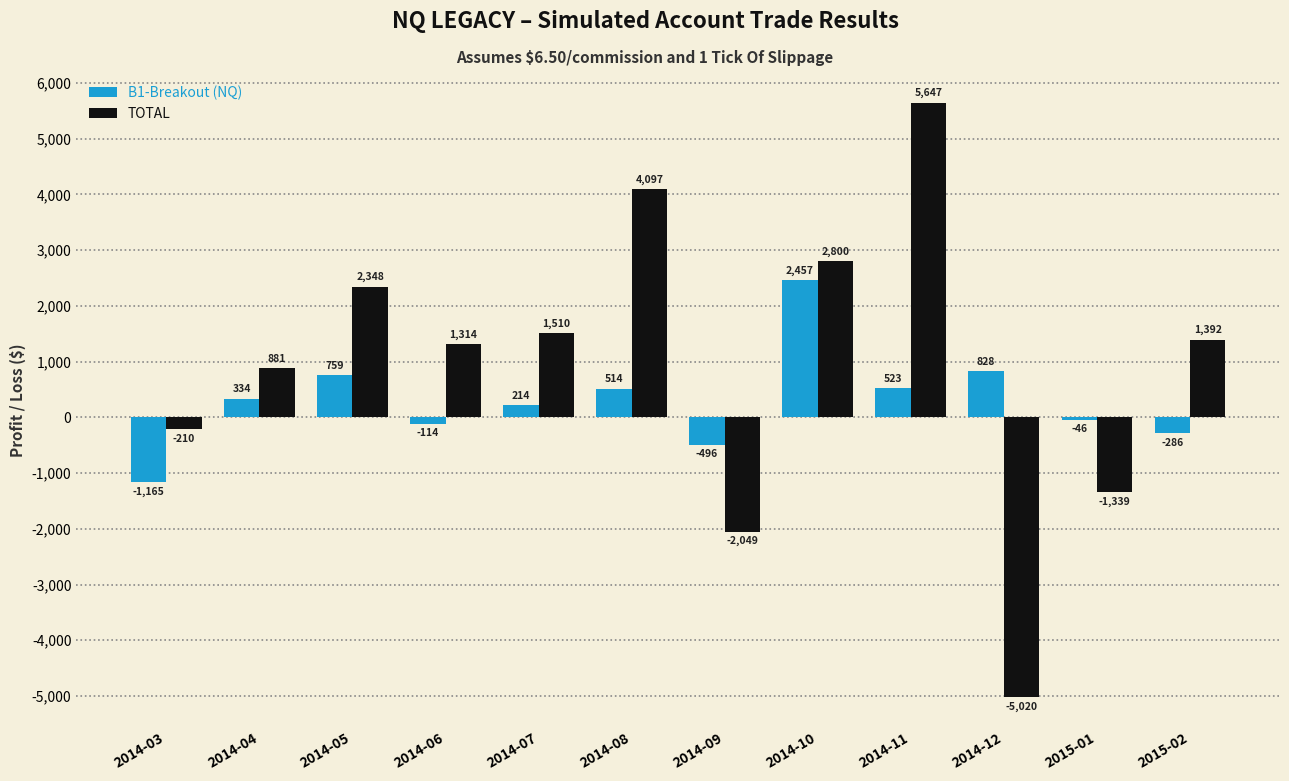

What are all the series names shown in the legend?

B1-Breakout (NQ), TOTAL